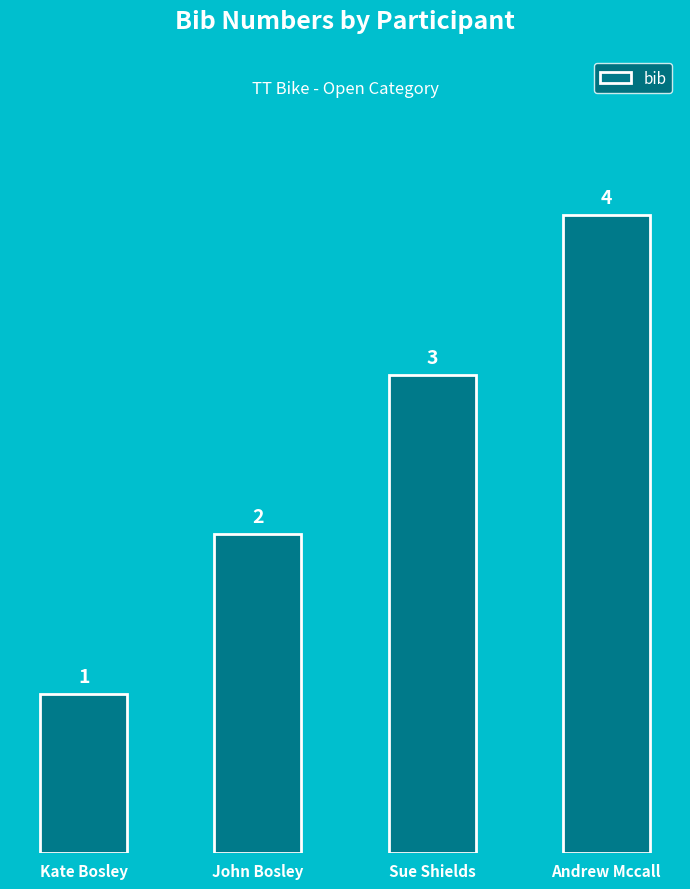

What is the change in value from Sue Shields to Andrew Mccall?

+1